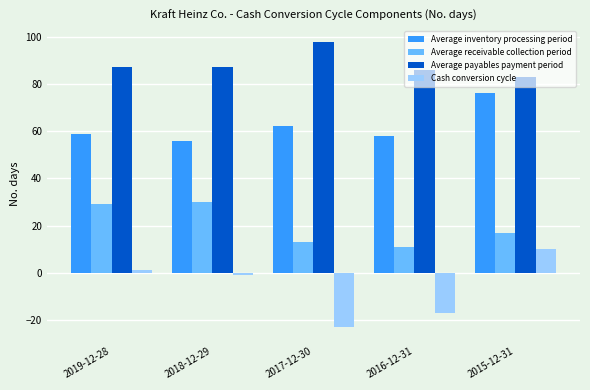

How many series are shown in this chart?

4